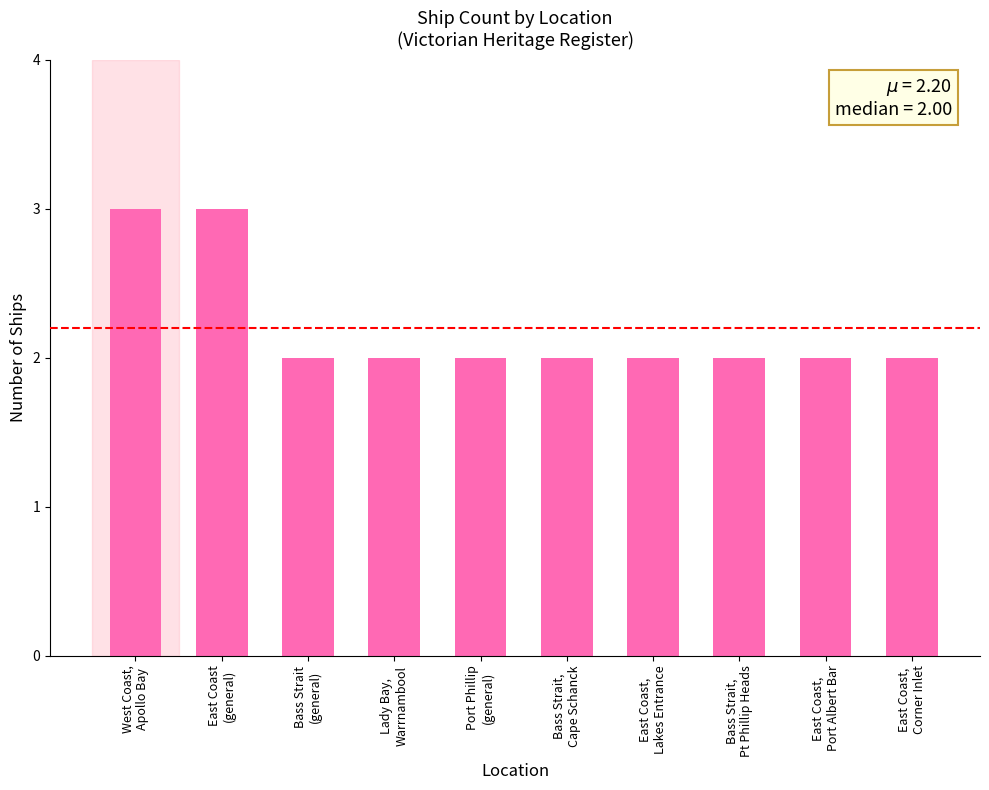

What position from the right is West Coast,
Apollo Bay?

10